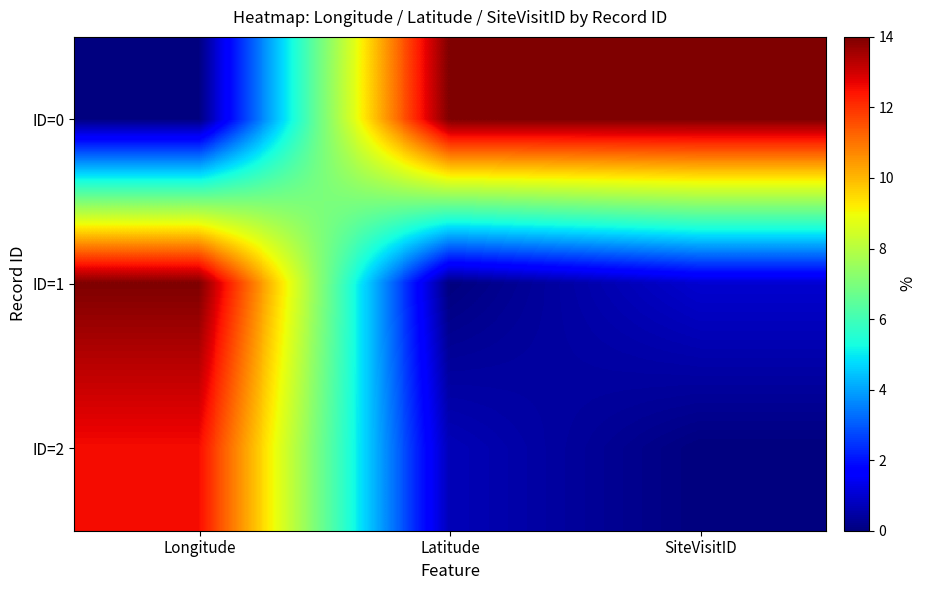

At which category is the sum across all series the highest?

Longitude